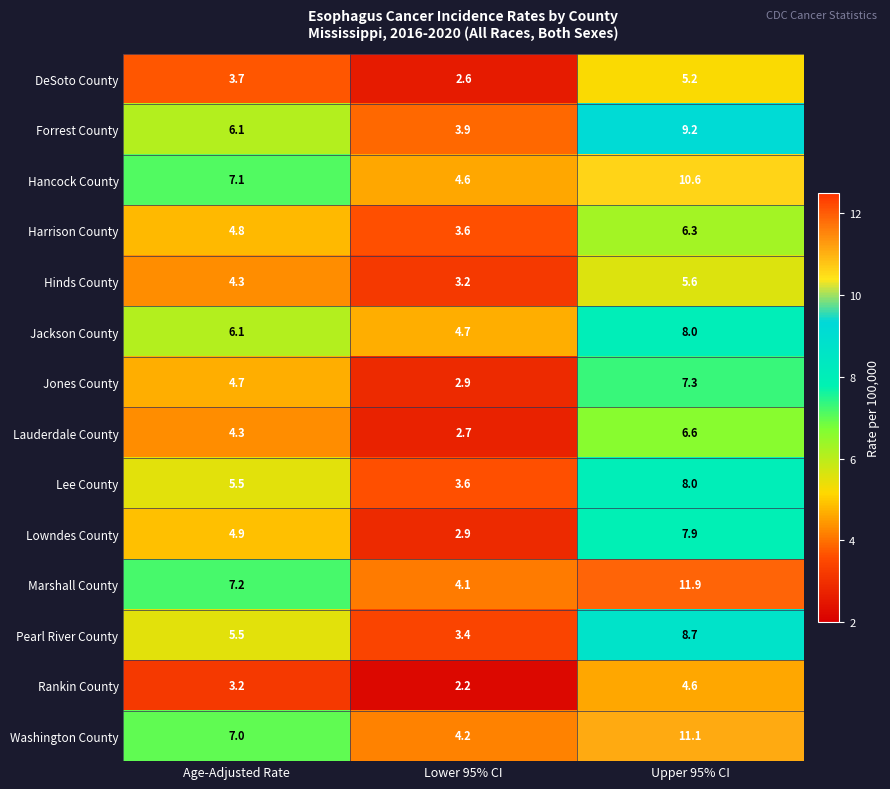

What is the average value of the Rankin County series?

3.3